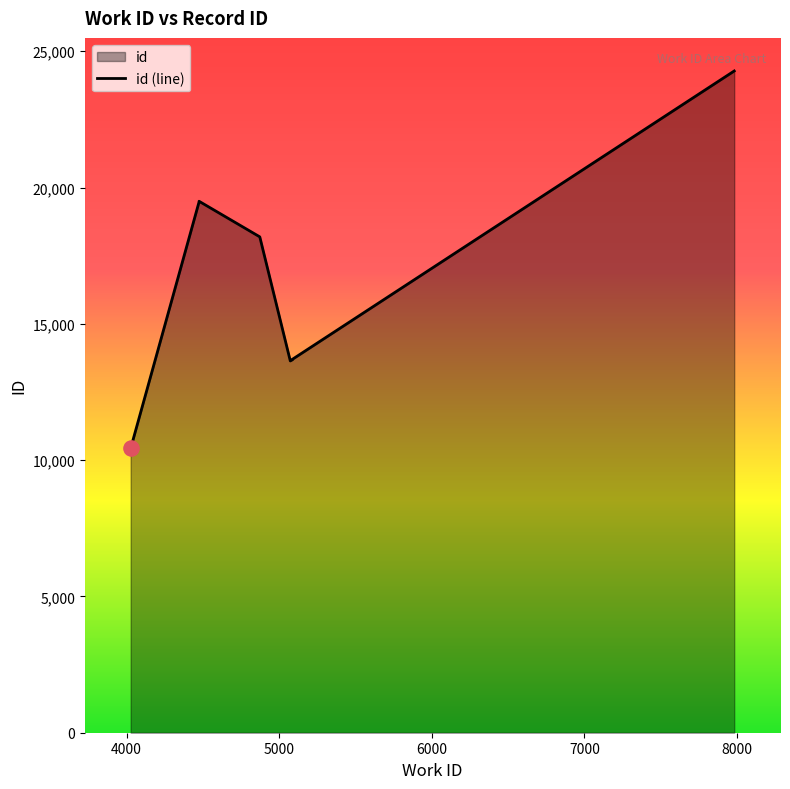

Approximately how many times larger is the value at 4475 compared to 5088?

1.4